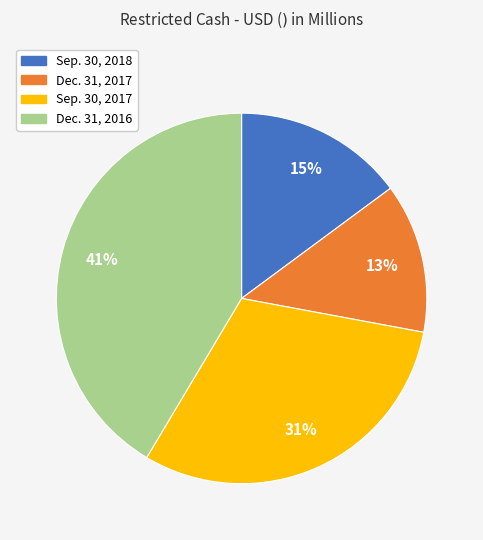

To the nearest percent, what is the average slice percentage?

25%